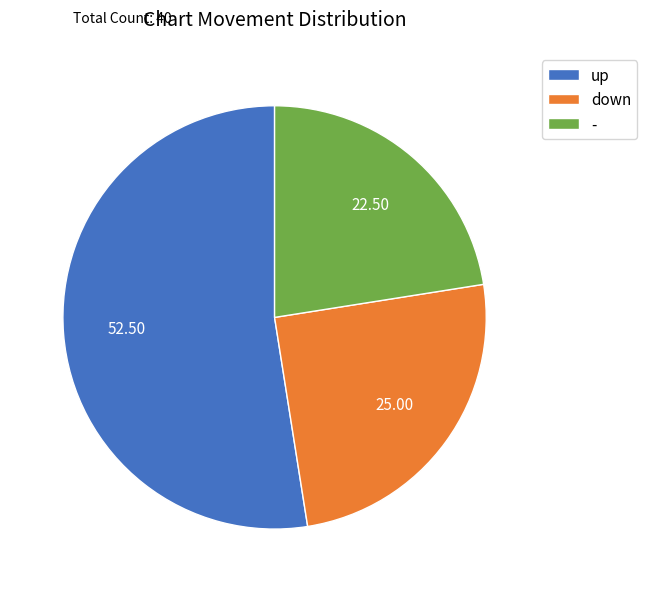

Rank the categories by value from lowest to highest.

-, down, up